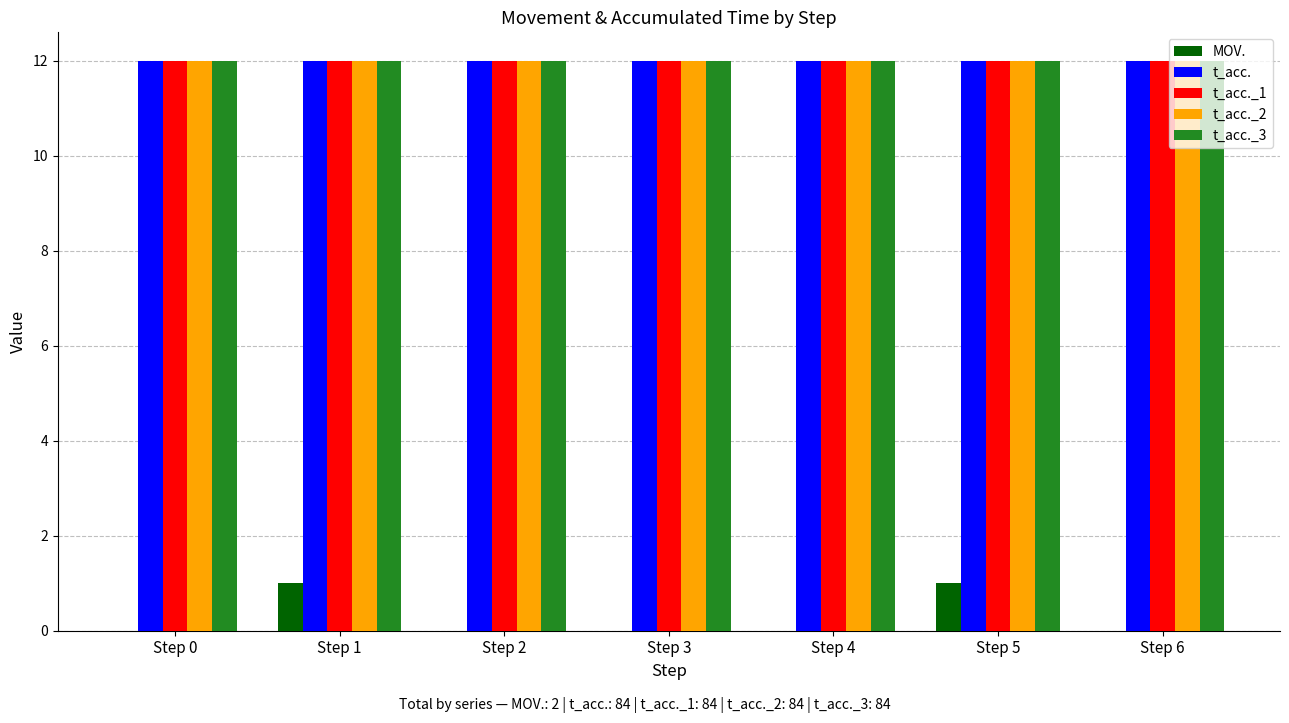

Reading left to right, extract all data points from this chart.

MOV.: 0	1	0	0	0	1	0
t_acc.: 12	12	12	12	12	12	12
t_acc._1: 12	12	12	12	12	12	12
t_acc._2: 12	12	12	12	12	12	12
t_acc._3: 12	12	12	12	12	12	12